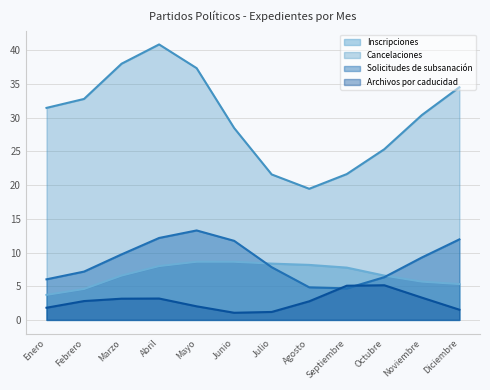

True or false: Archivos por caducidad has a value of 2.8 at Agosto.

True